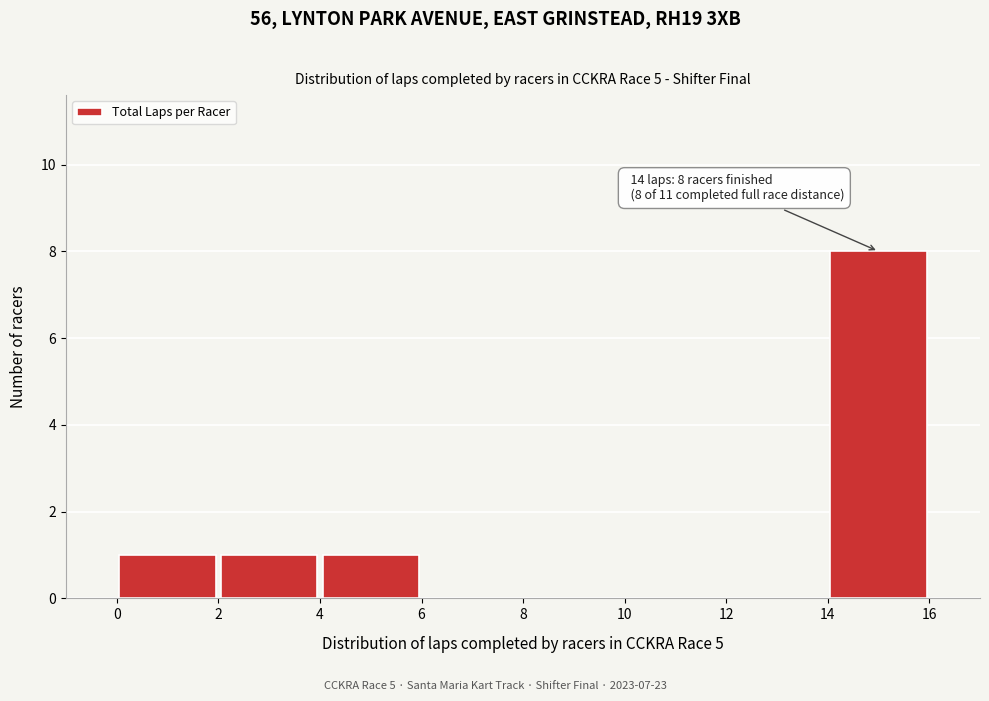

Over which range of the x-axis is the bar tallest?

14 to 16